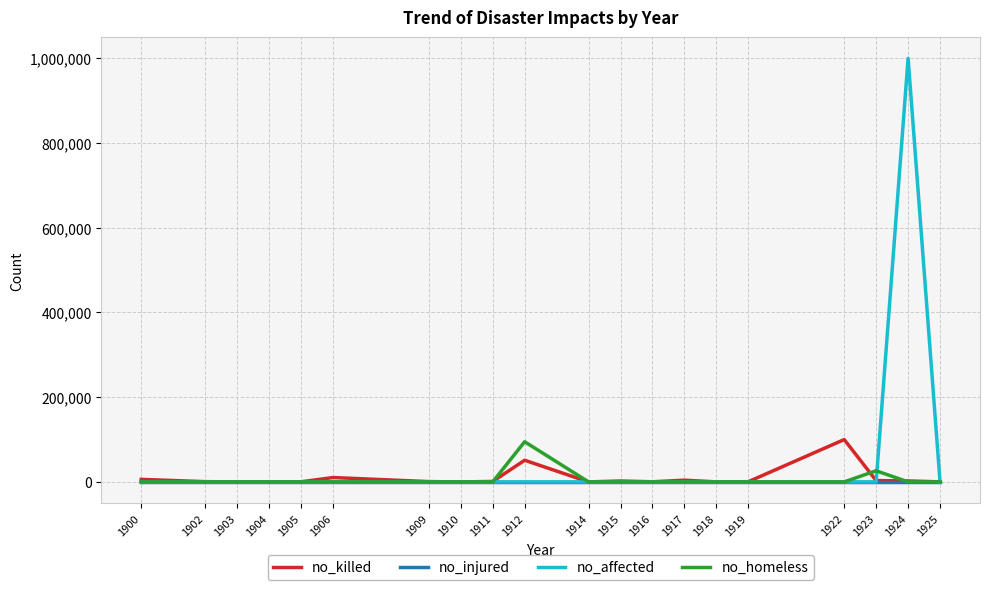

Which series has the largest range (max minus min)?

no_affected